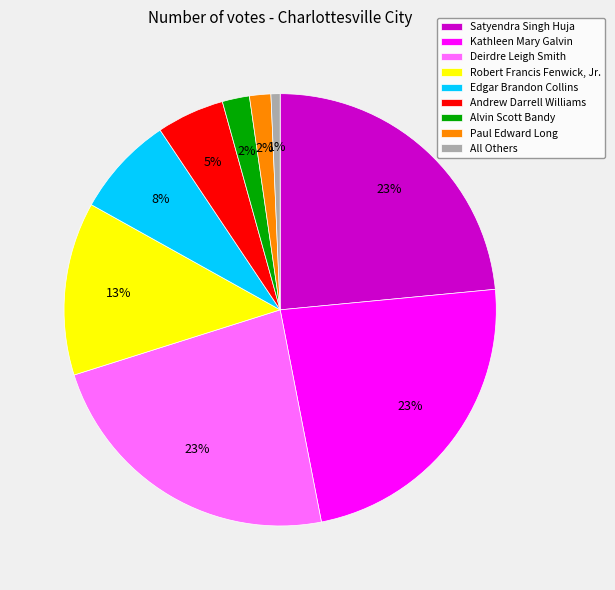

Is the sum of Alvin Scott Bandy and Deirdre Leigh Smith greater than half?

No